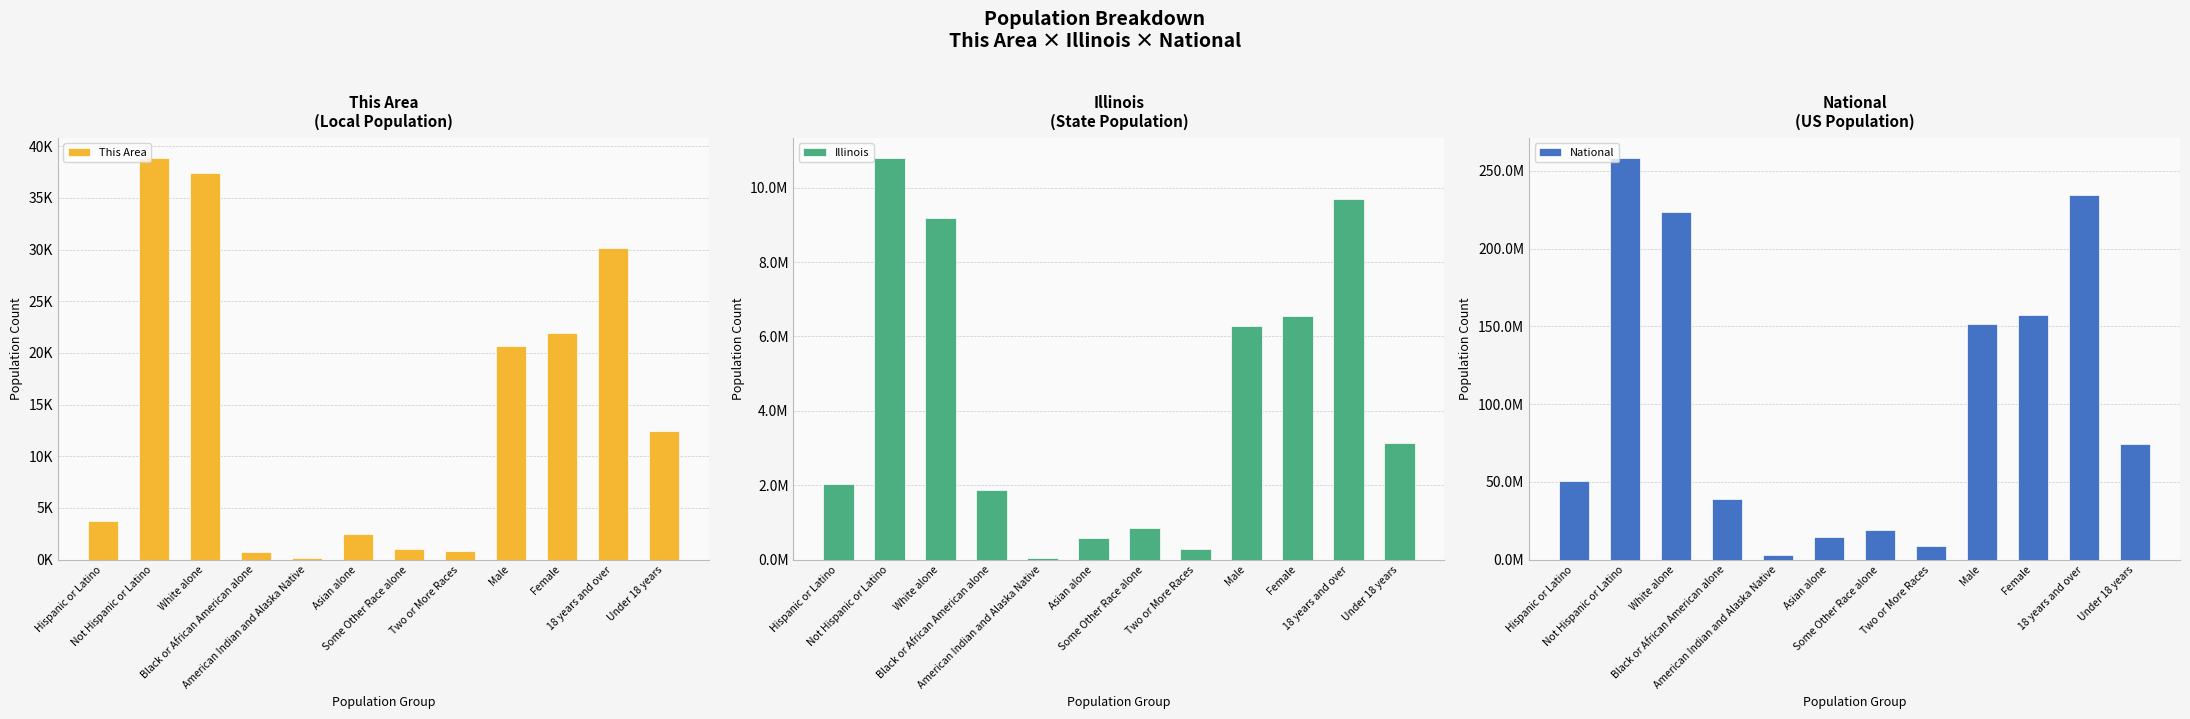

What is the minimum value shown in the chart?

138